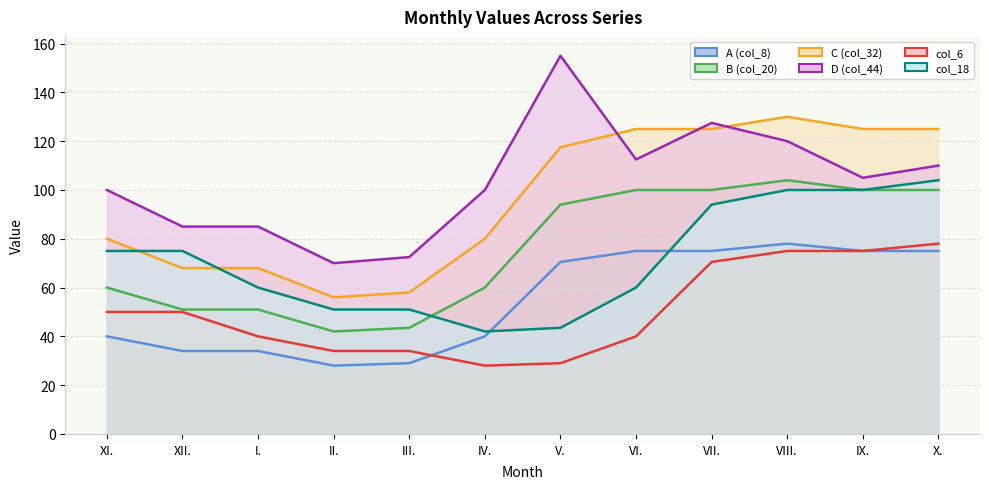

At which category does B (col_20) reach its first local valley?

II.